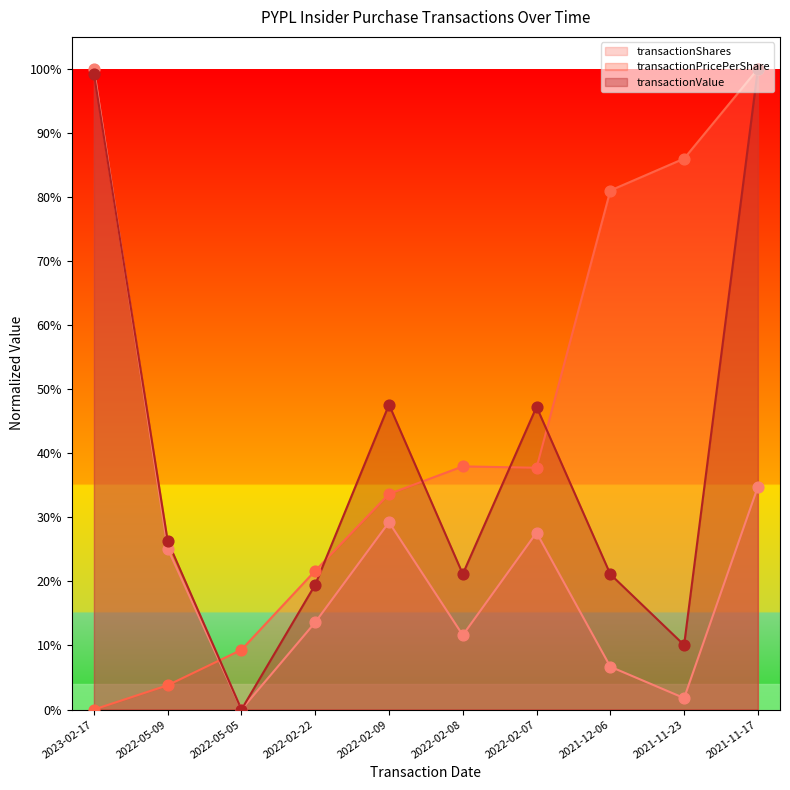

What are all the series names shown in the legend?

transactionShares, transactionPricePerShare, transactionValue